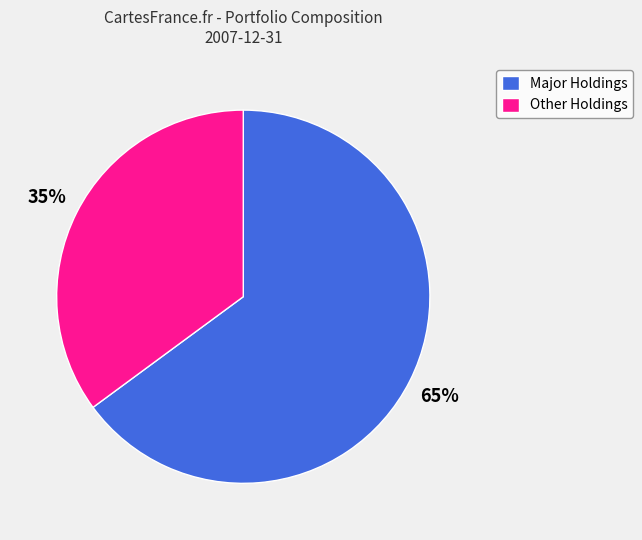

Count the number of slices in the pie.

2